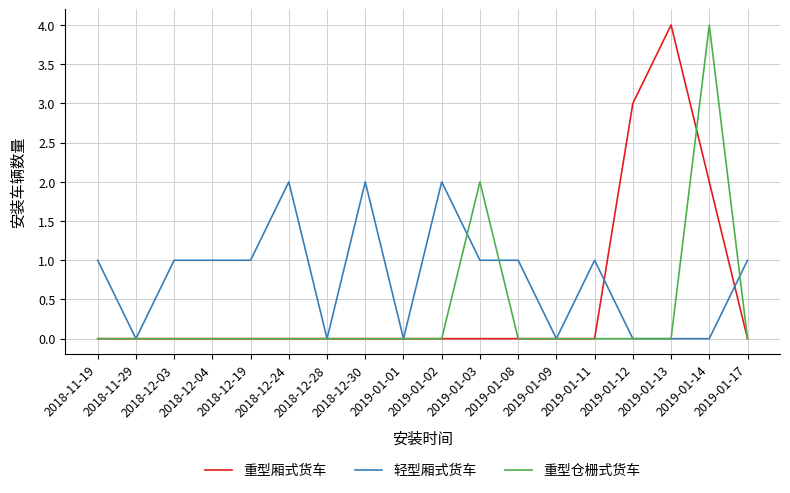

Is this an area chart (filled region under the line)?

No